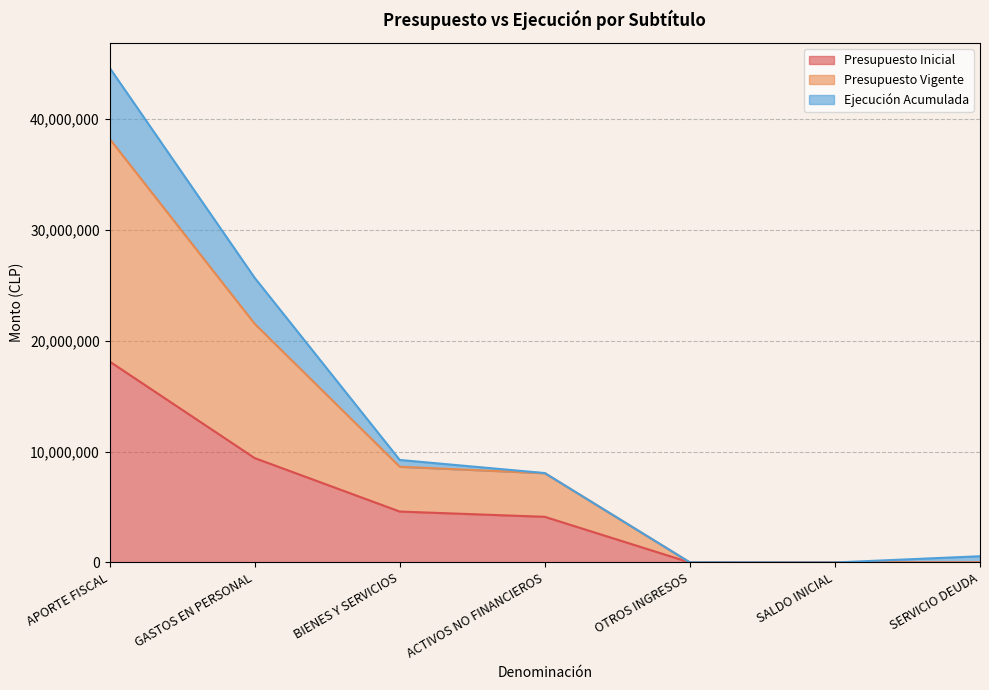

Which series has the largest total across all categories?

Presupuesto Vigente